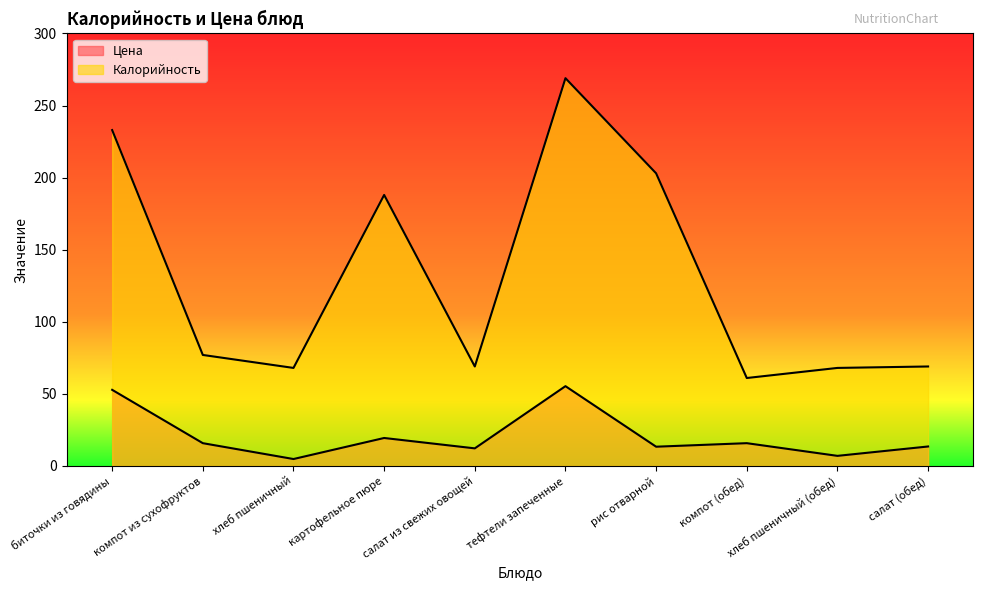

True or false: Цена has more than 2 interior local peaks.

True